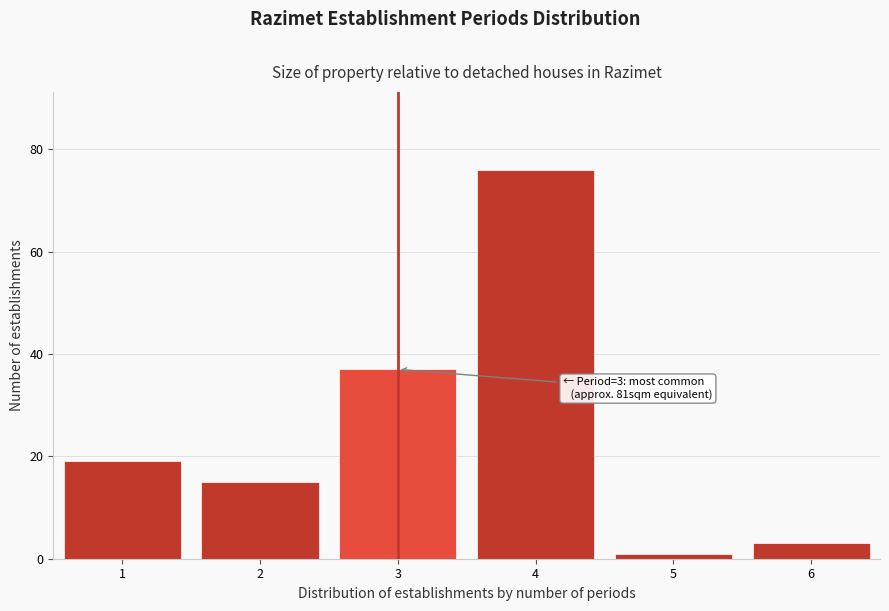

Reading left to right, extract all data points from this chart.

19	15	37	76	1	3